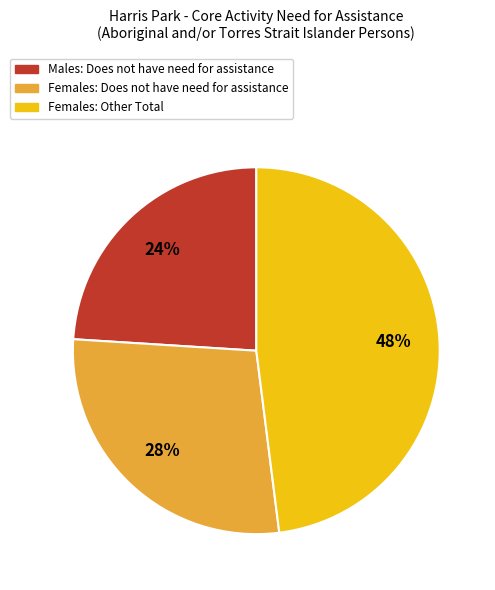

To the nearest percent, what is the average slice percentage?

33%